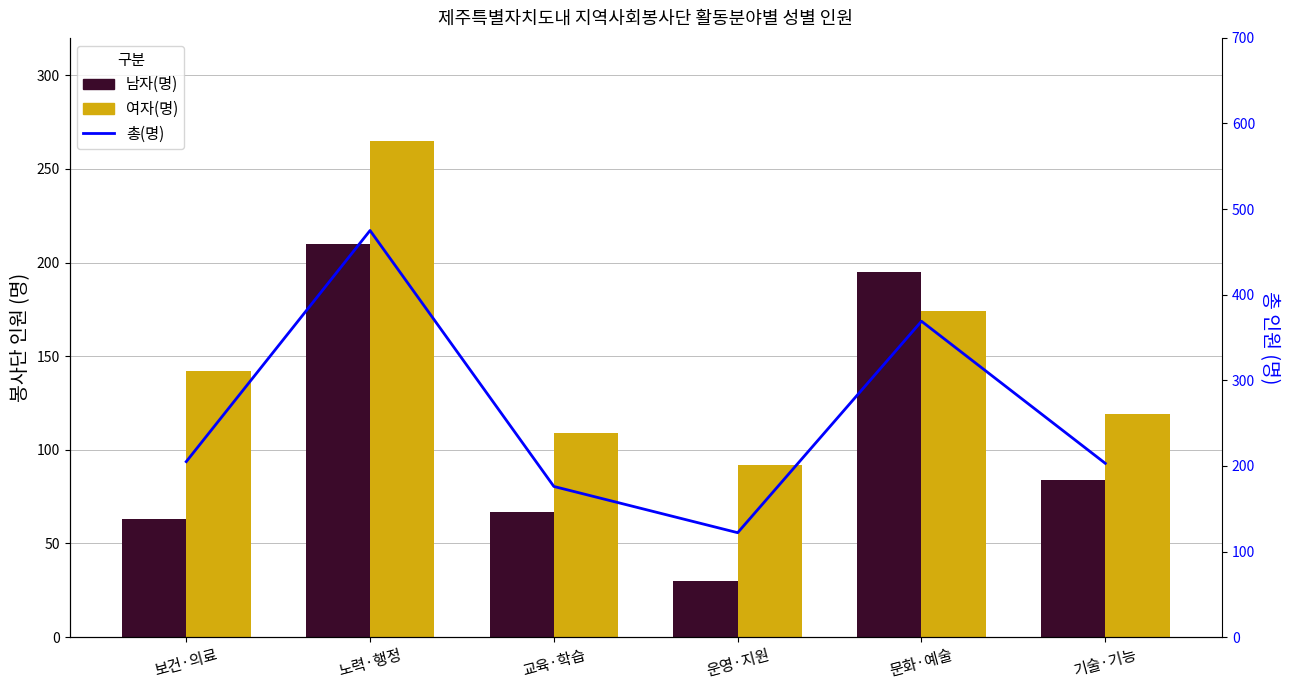

At which category is the sum across all series the highest?

노력·행정